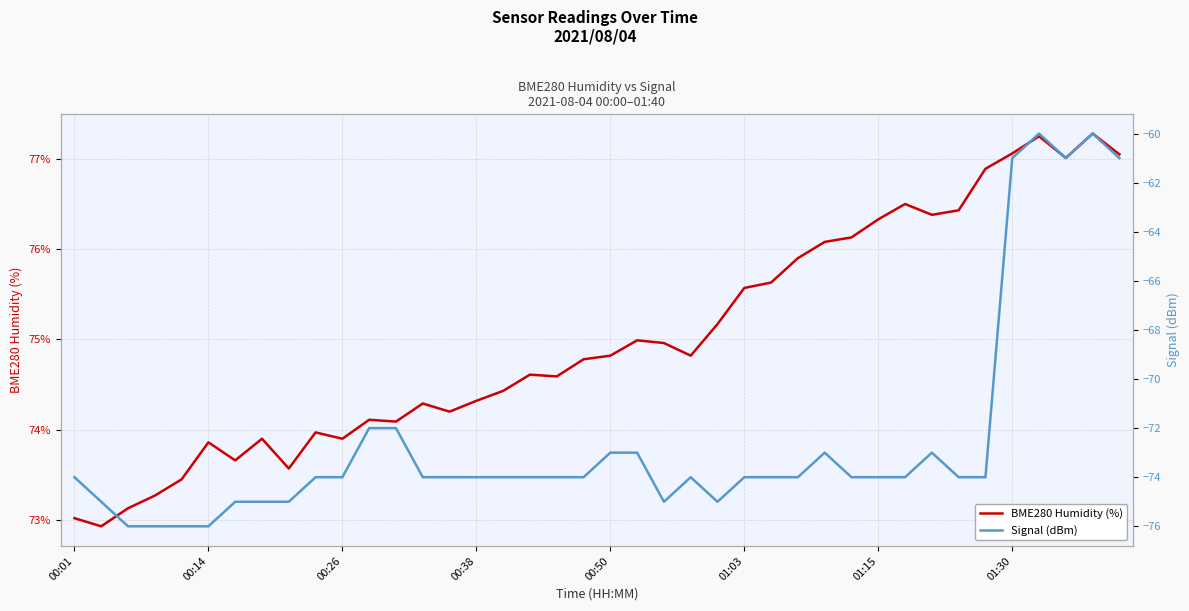

At 00:01, list the series in order from smallest to largest.

Signal (dBm), BME280 Humidity (%)